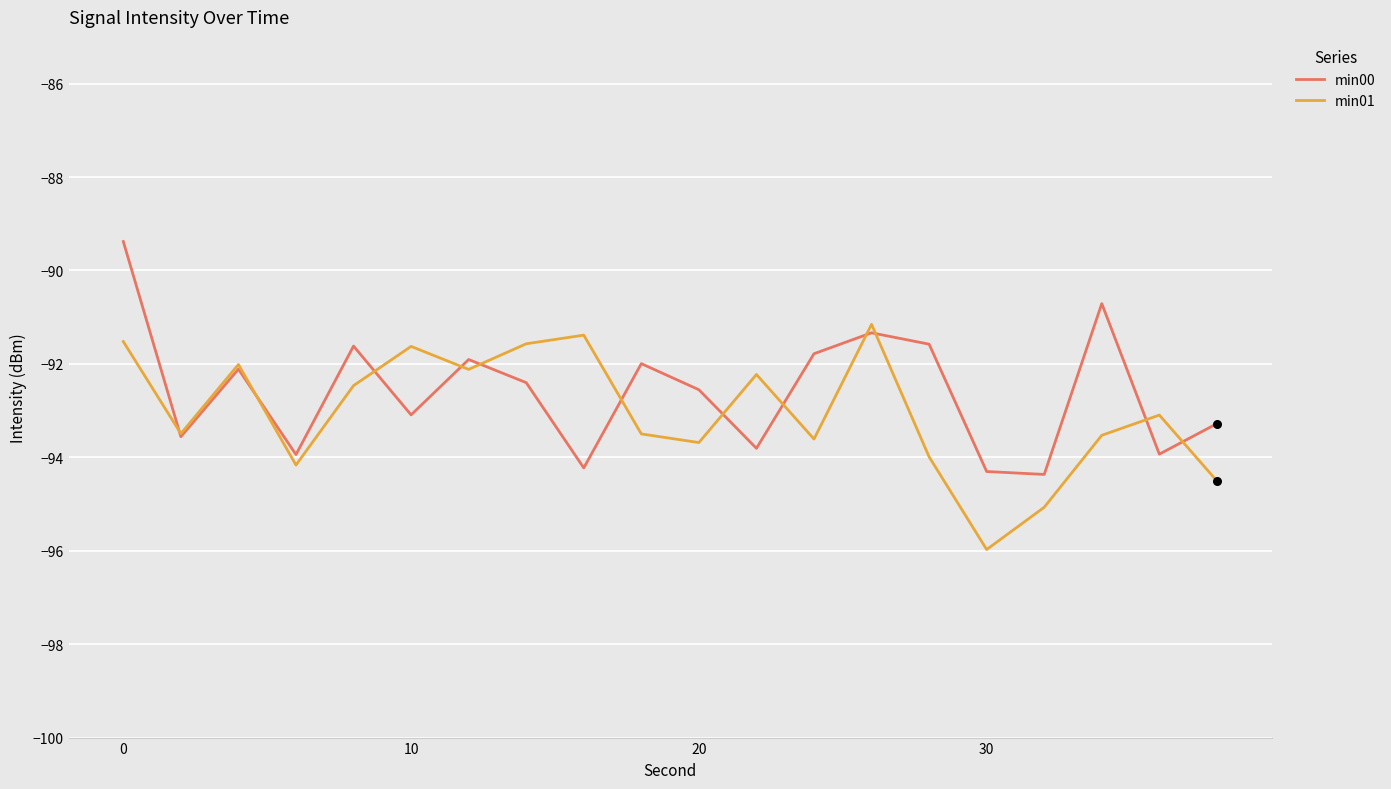

Which series has the widest spread of values?

min00